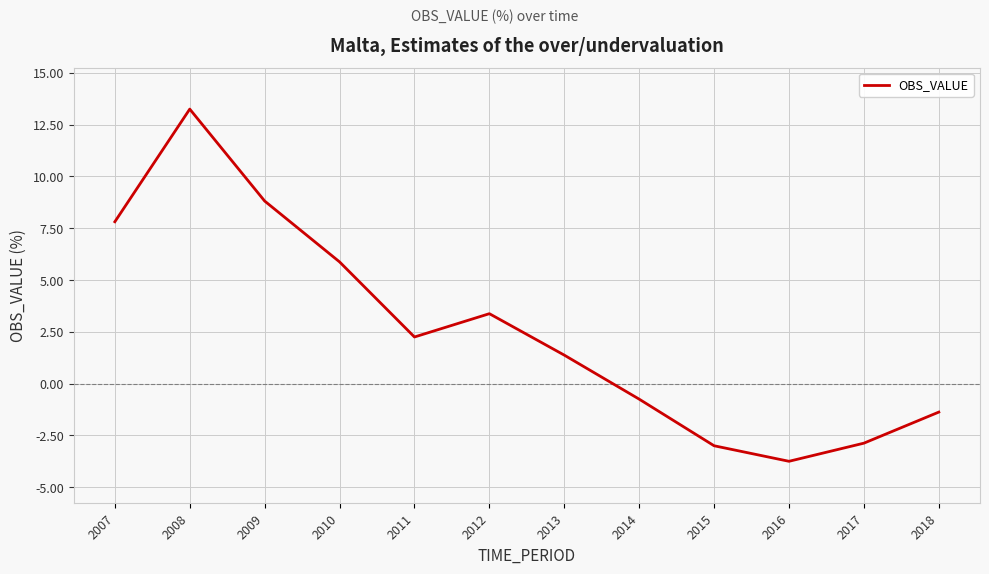

At which category does the chart reach its minimum across all series?

2016